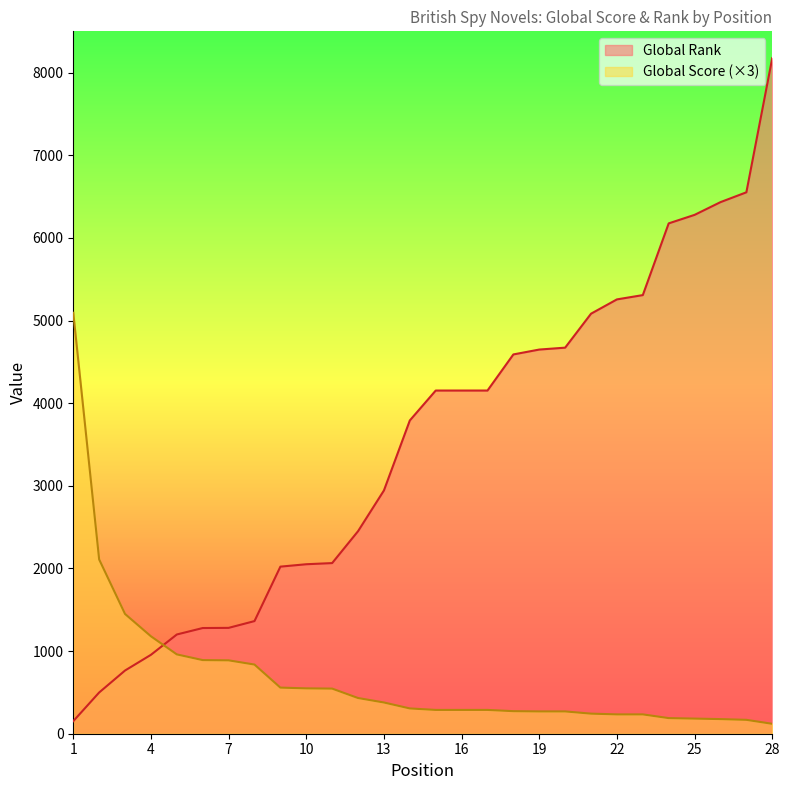

How many times do Global Rank and Global Score cross each other?

1